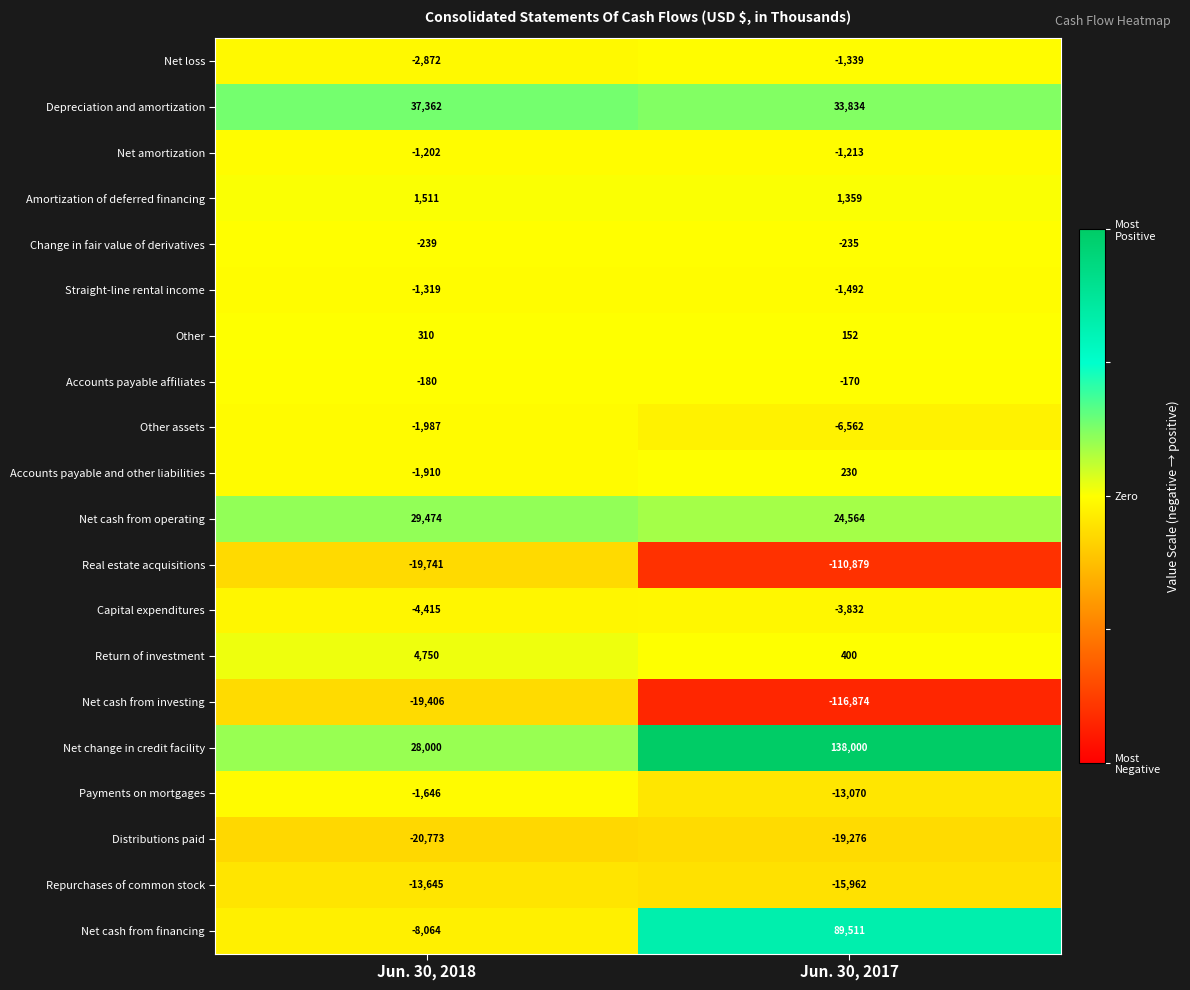

Count the number of data series in this chart.

20